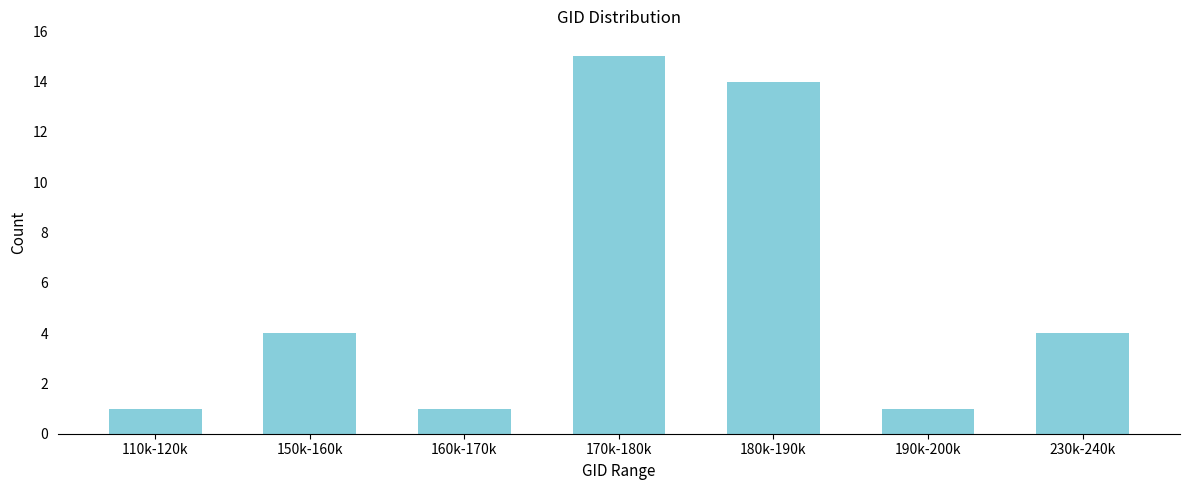

Reading left to right, extract all data points from this chart.

1	4	1	15	14	1	4